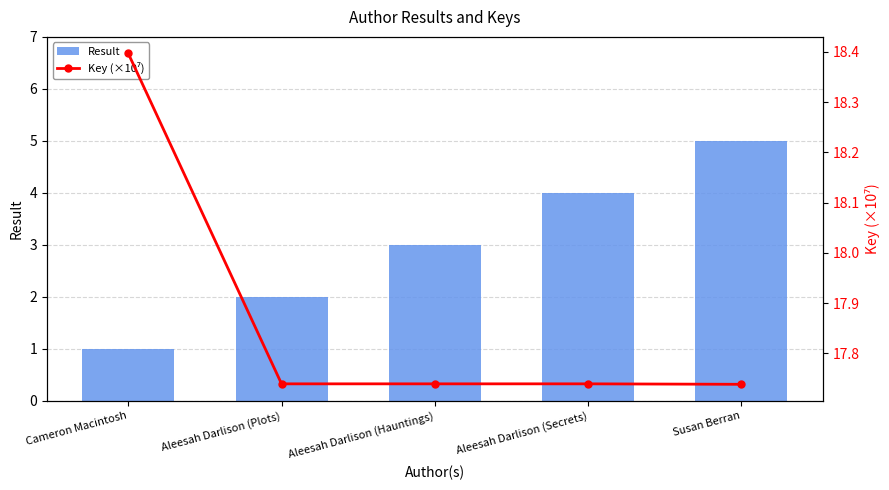

Between Aleesah Darlison (Plots) and Aleesah Darlison (Hauntings), which series saw the biggest shift?

Result